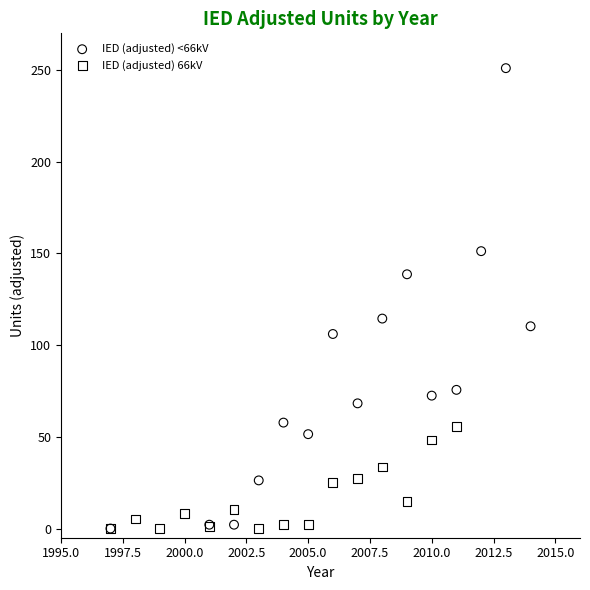

Which series reaches the maximum Y coordinate?

IED (adjusted) <66kV